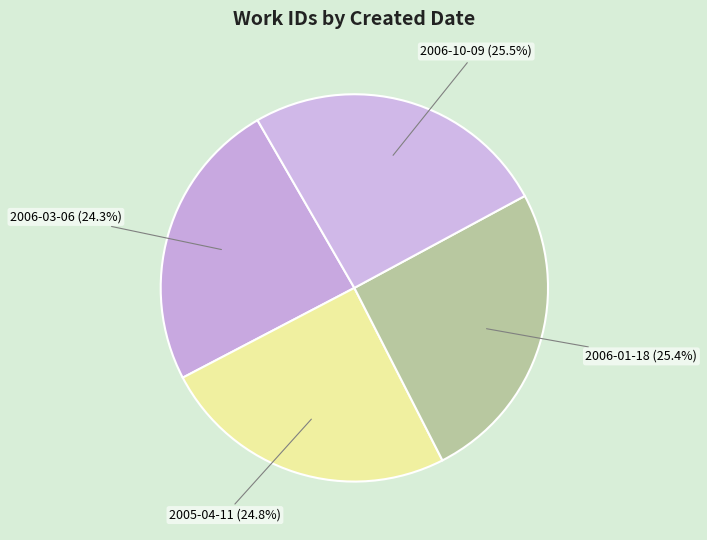

Rank the categories by value from highest to lowest.

2006-10-09, 2006-01-18, 2005-04-11, 2006-03-06